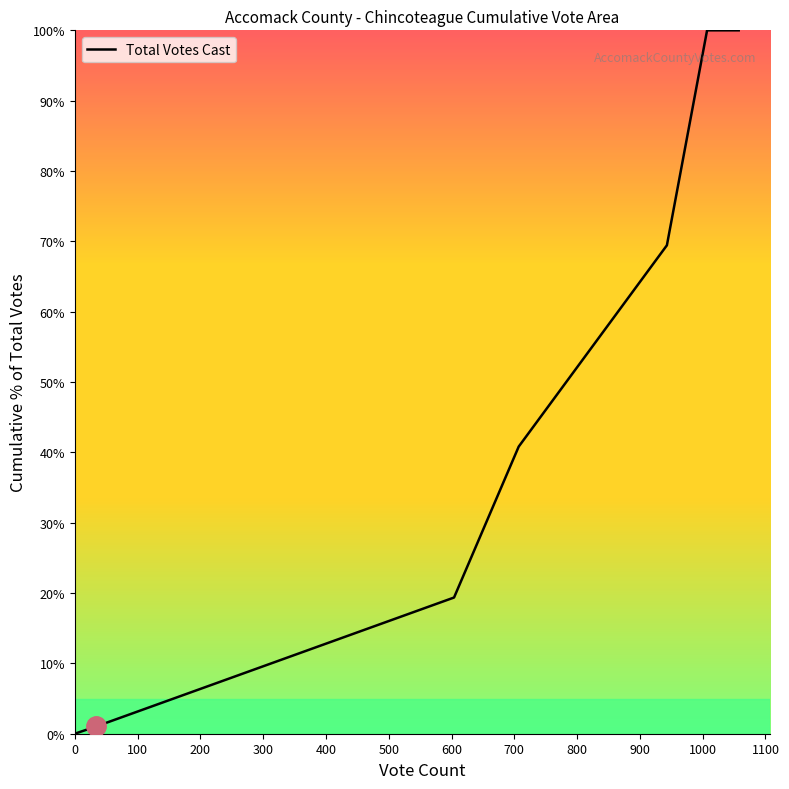

True or false: the data has more than 1 interior local peaks.

False